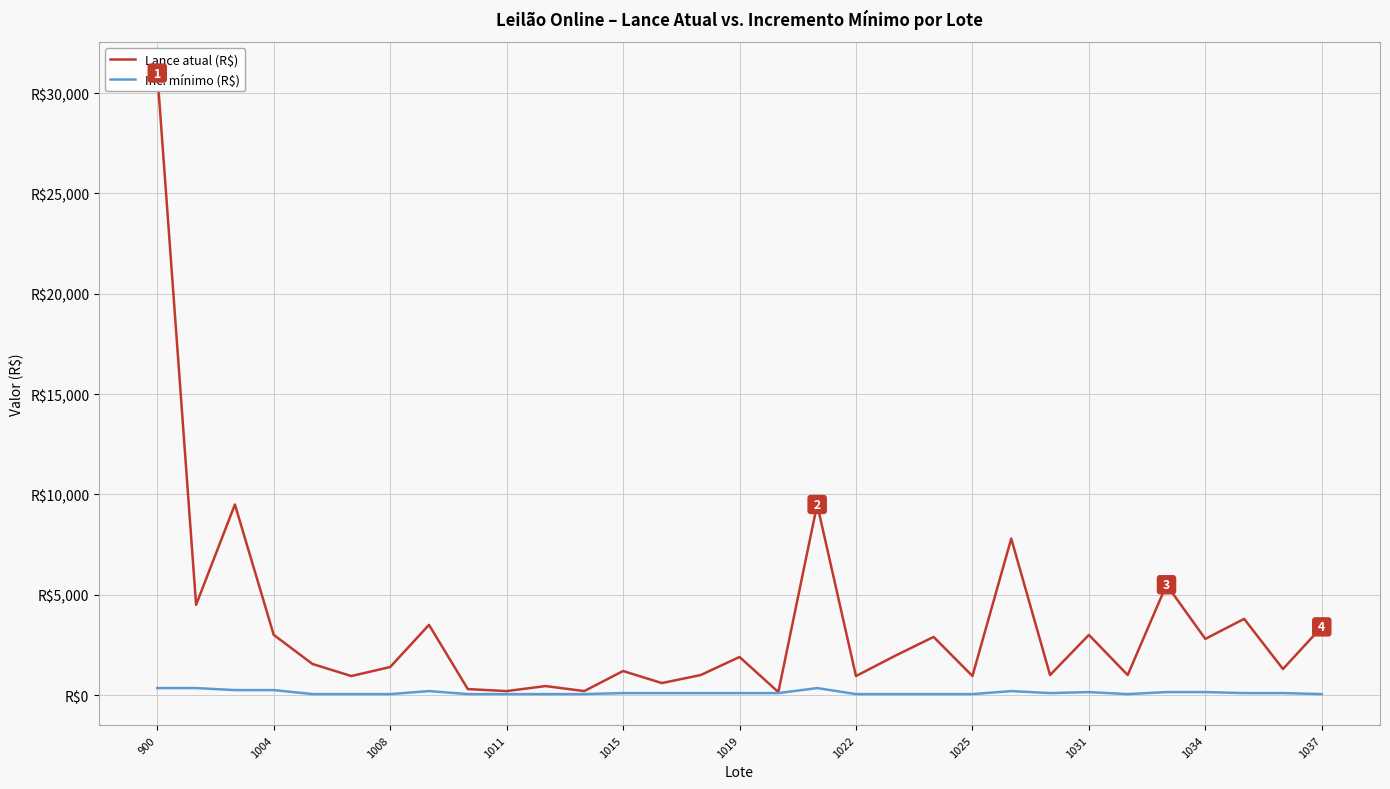

How many Inc. mínimo (R$) values are between 50 and 150?

24